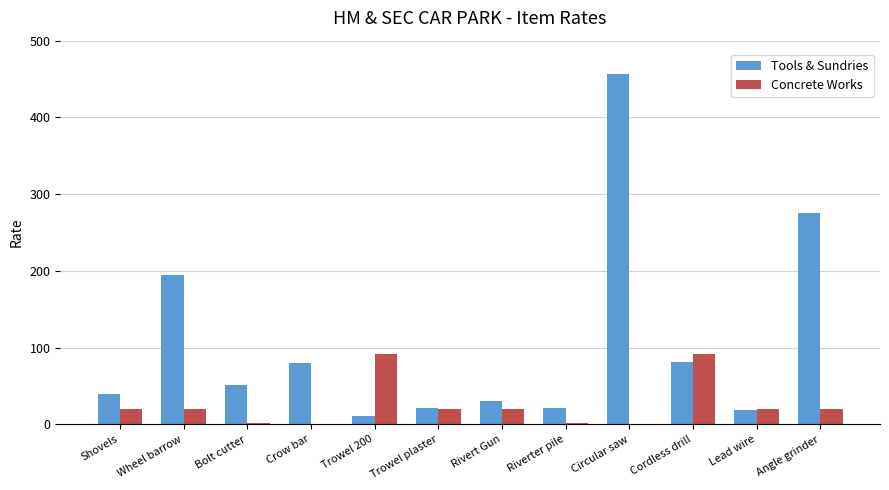

The Tools & Sundries series shows 21.2 at Riverter pile. True or false?

True